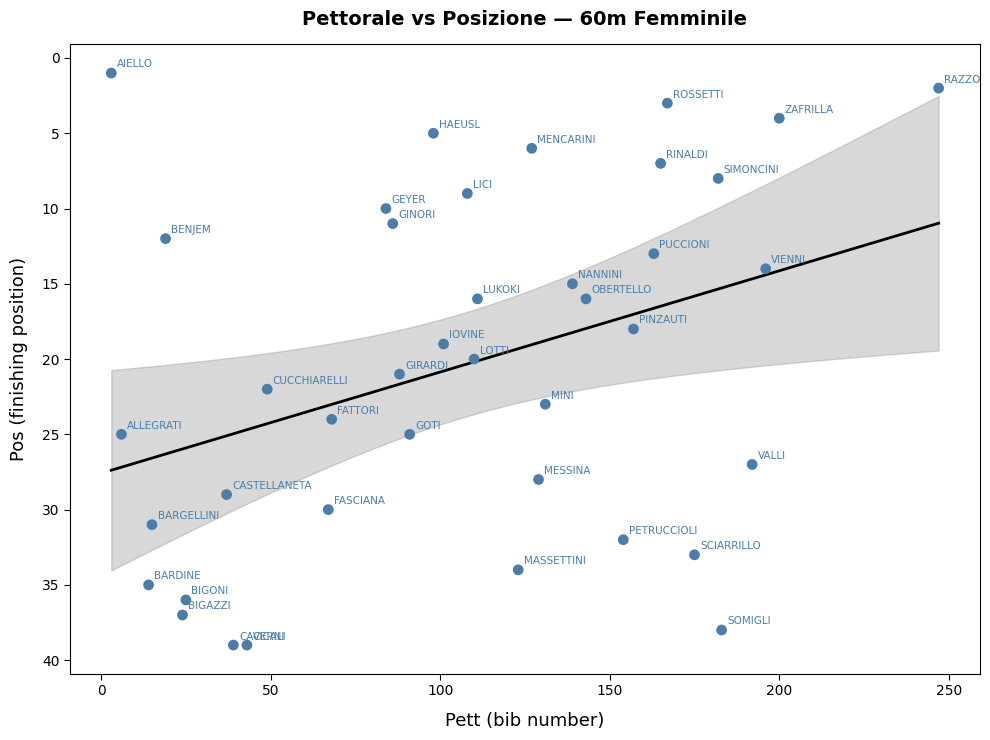

What is the range of X values (max minus min)?

244